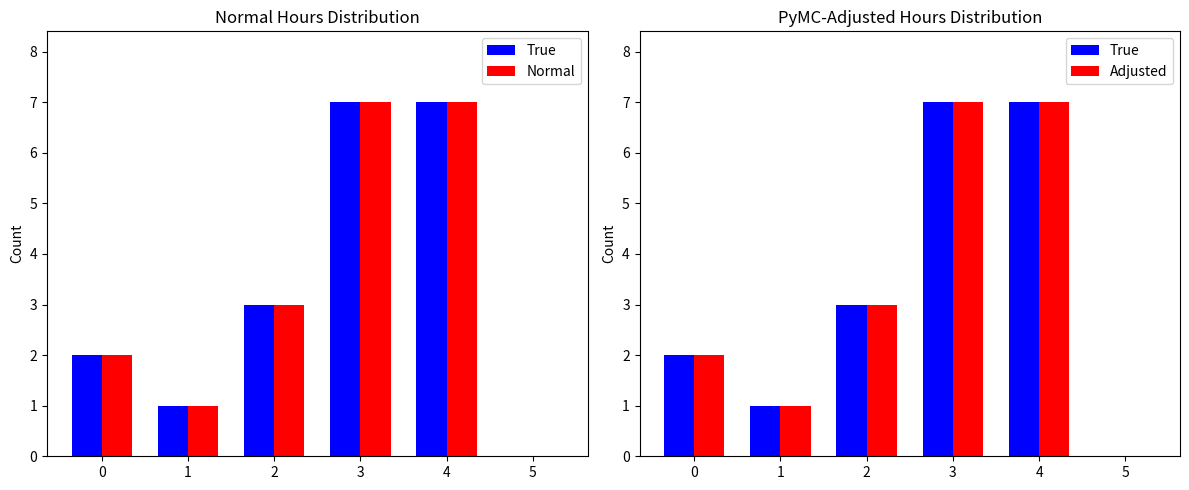

Is it true that Normal equals 3 at 2?

True